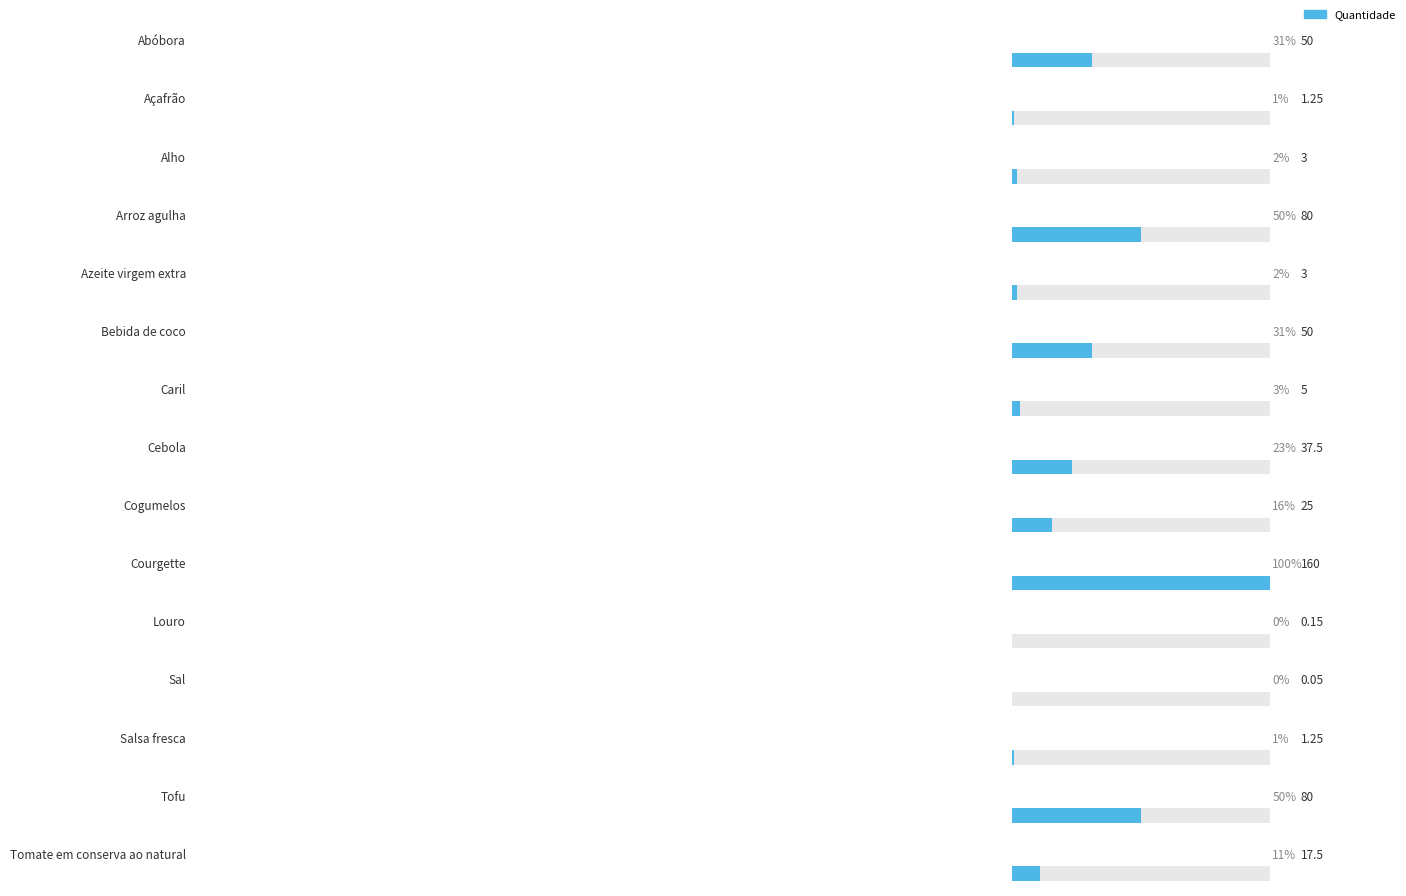

Which label corresponds to the largest value in the chart?

Courgette